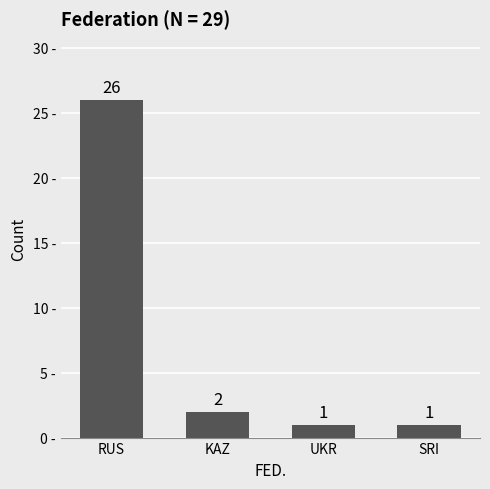

Is it true that the value at KAZ is 2?

True